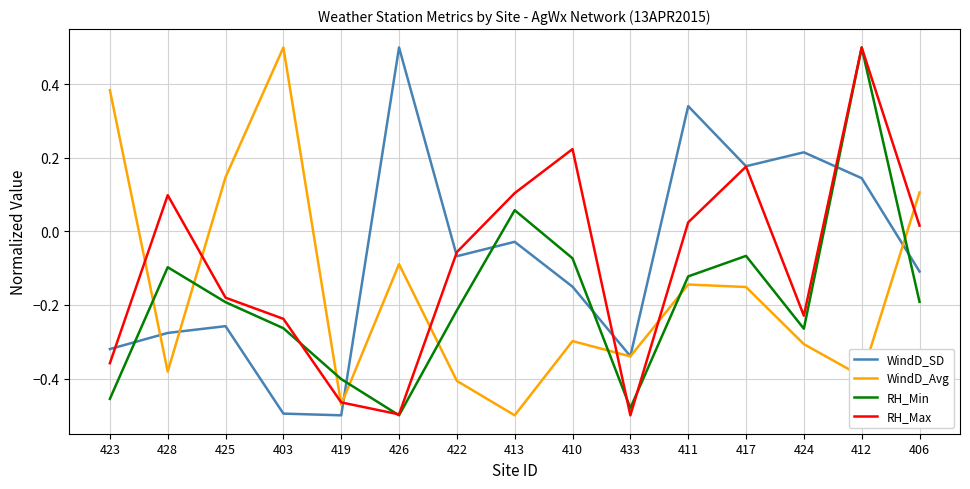

How many negative values does the RH_Min series have?

13